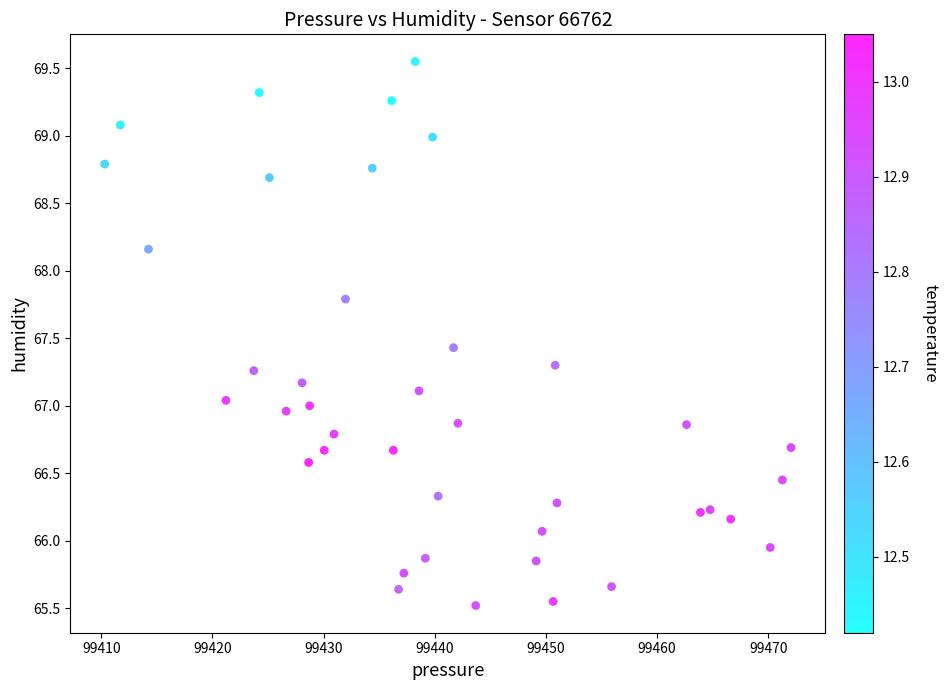

What is the range of X values (max minus min)?

61.8